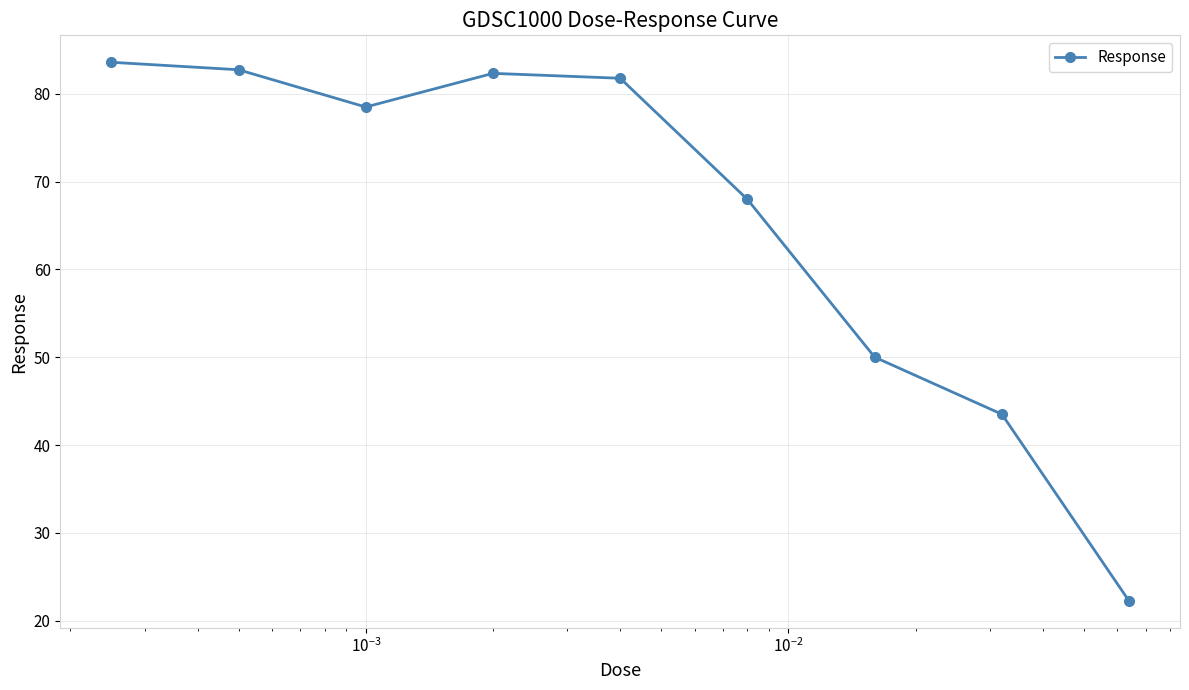

What is the sum of all values?

592.6